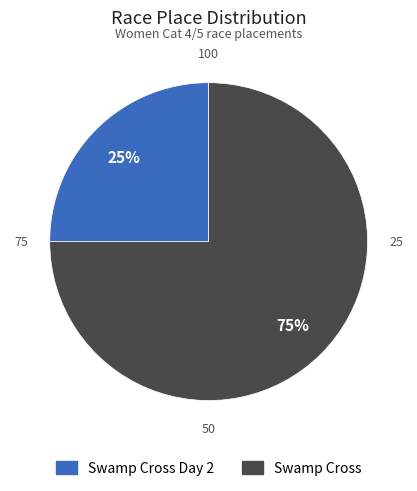

Is there any slice that represents more than half of the pie?

Yes